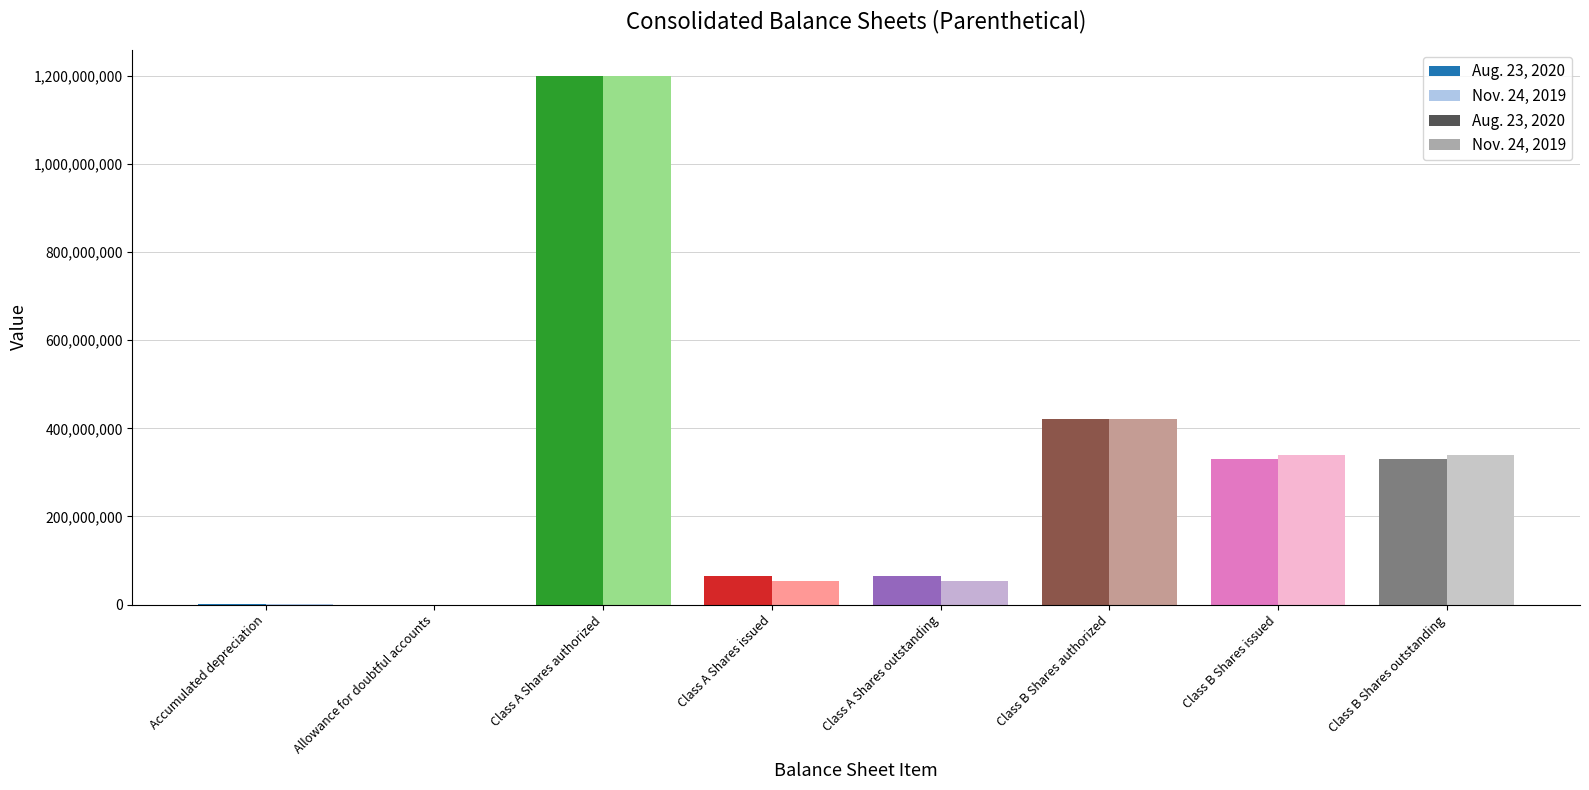

What is the average value of the Nov. 24, 2019 series?

301321049